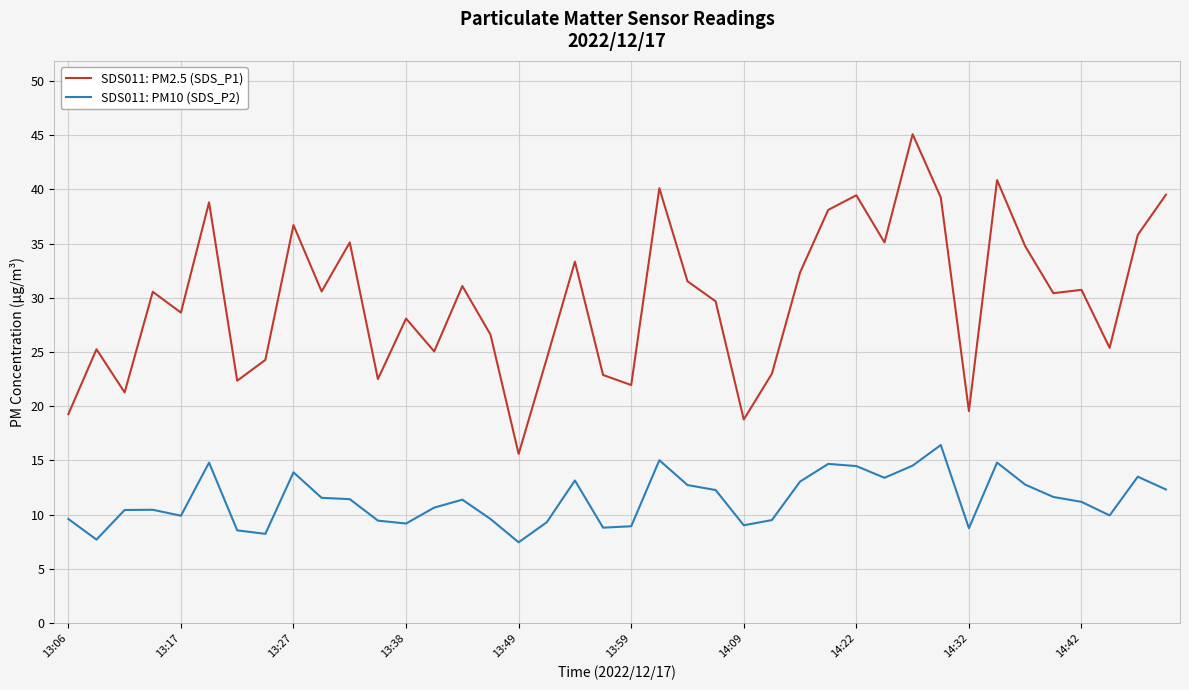

What is the sum of all SDS011: PM2.5 (SDS_P1) values?

1193.6